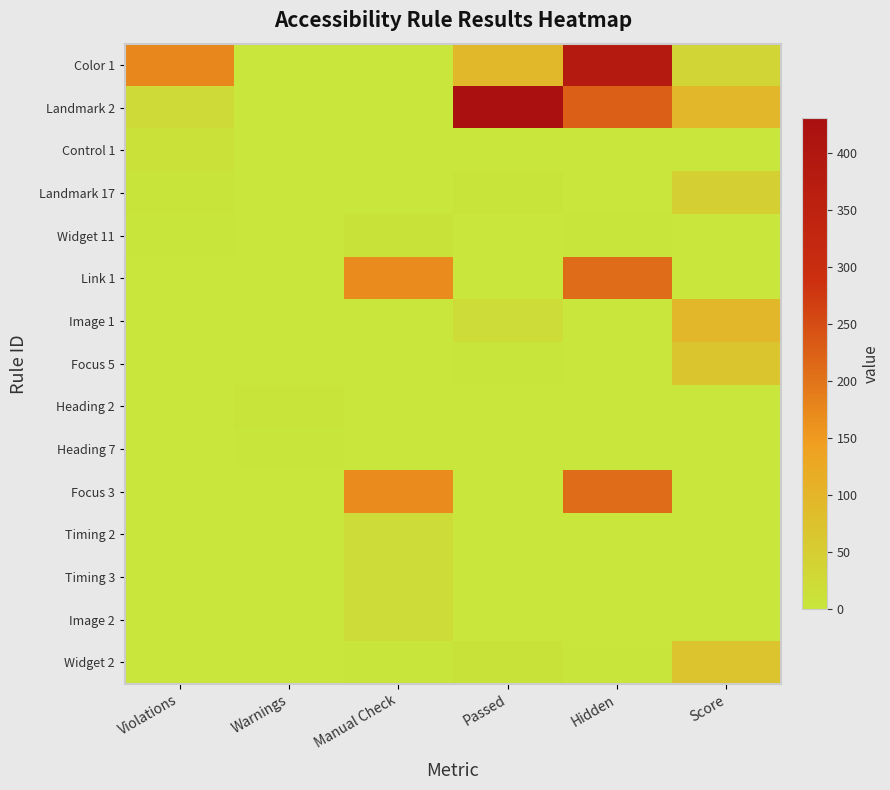

At Warnings, list the series in order from smallest to largest.

Color 1, Landmark 2, Control 1, Landmark 17, Widget 11, Link 1, Image 1, Focus 5, Focus 3, Timing 2, Timing 3, Image 2, Widget 2, Heading 7, Heading 2